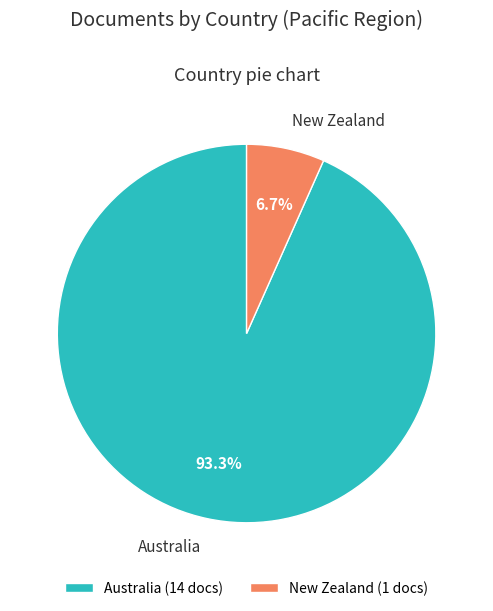

Approximately how many times larger is the value at New Zealand compared to Australia?

0.1